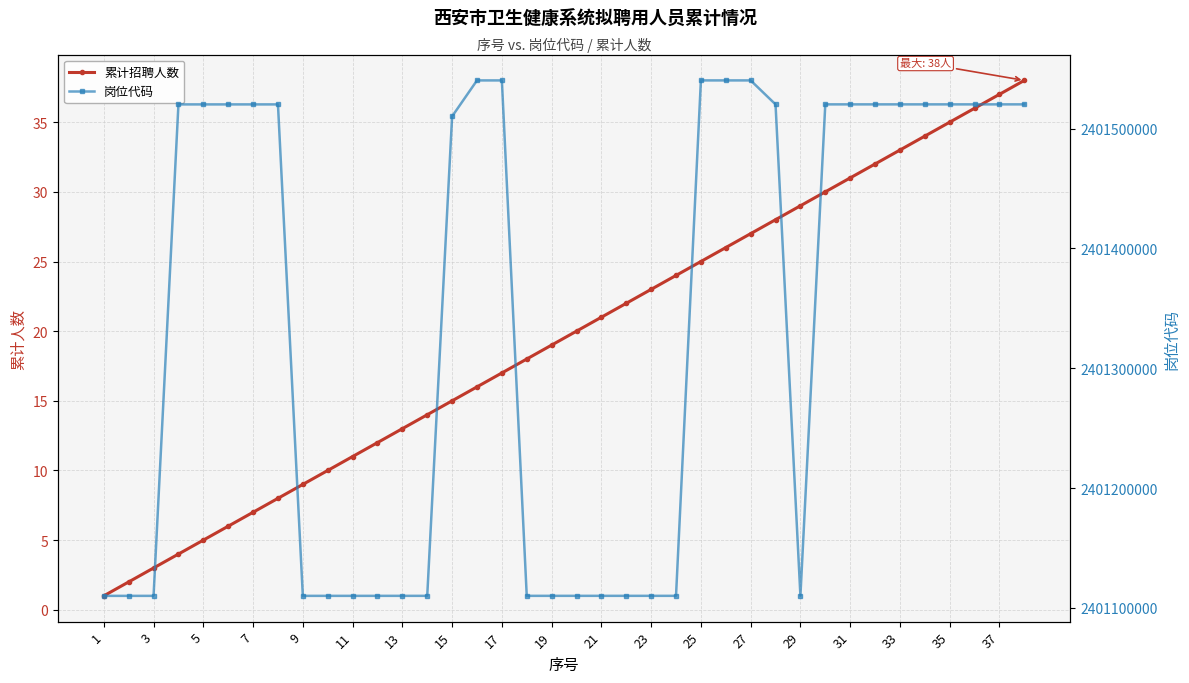

In 岗位代码, how many points are lower than both neighbors (excluding endpoints)?

3